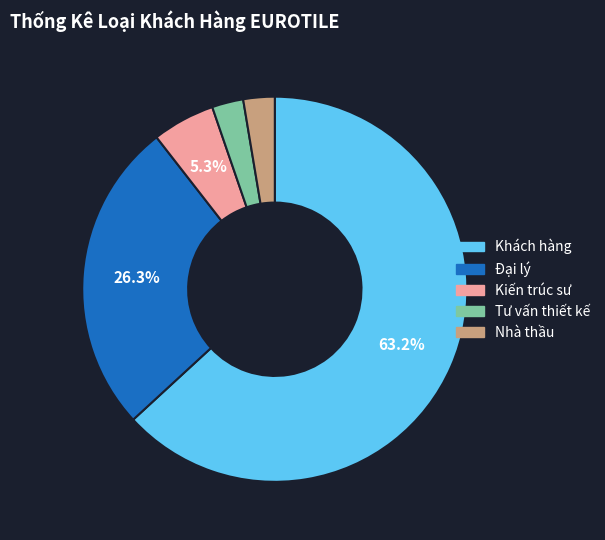

What is the largest slice in the pie chart?

Khách hàng